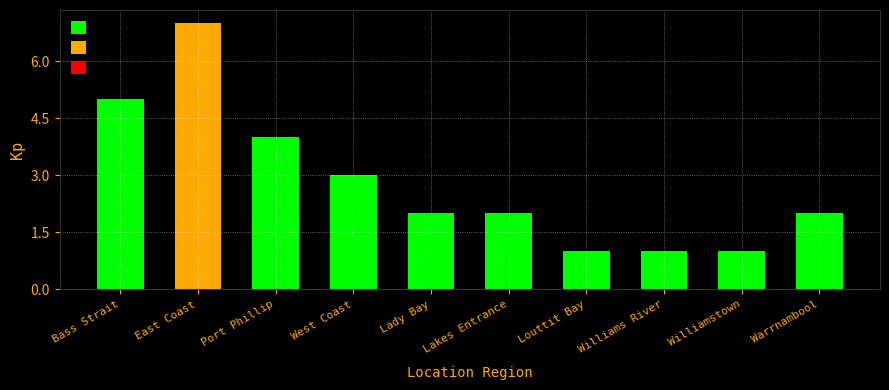

What is the ratio of the value at Warrnambool to the value at West Coast?

0.7